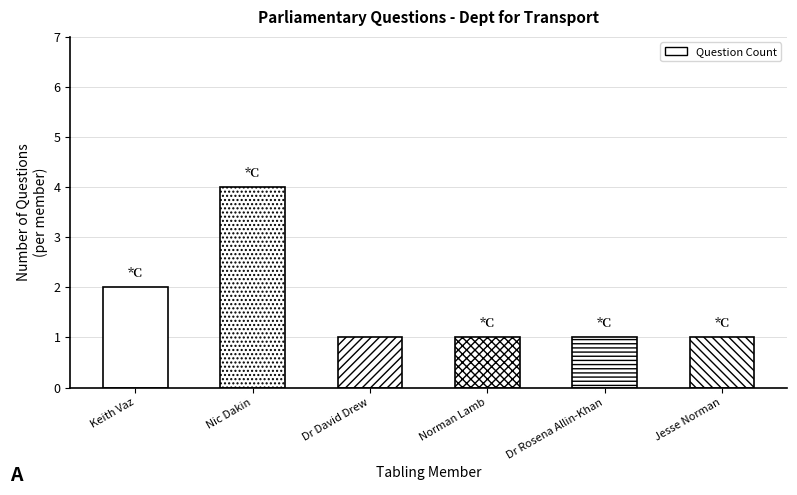

What is the difference between the values at Jesse Norman and Keith Vaz?

1